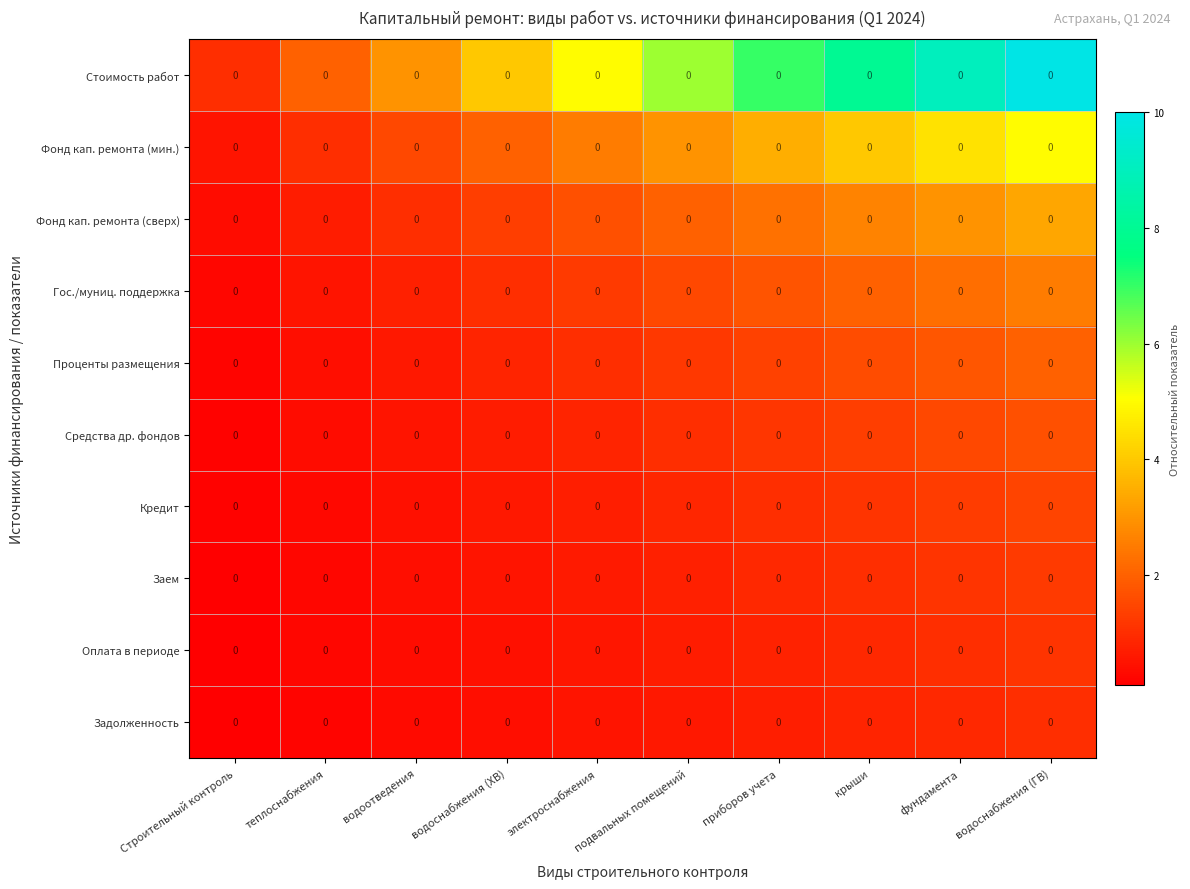

The value of Оплата в периоде at электроснабжения is 0.6. True or false?

True